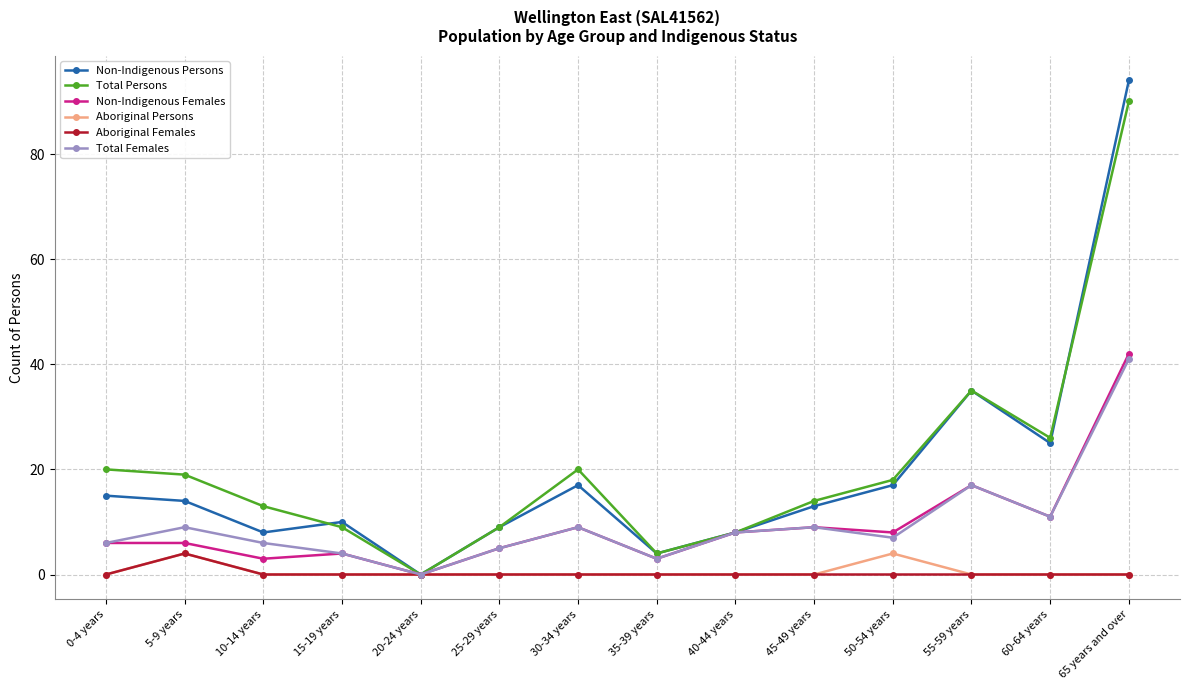

Which series has the largest total across all categories?

Total Persons